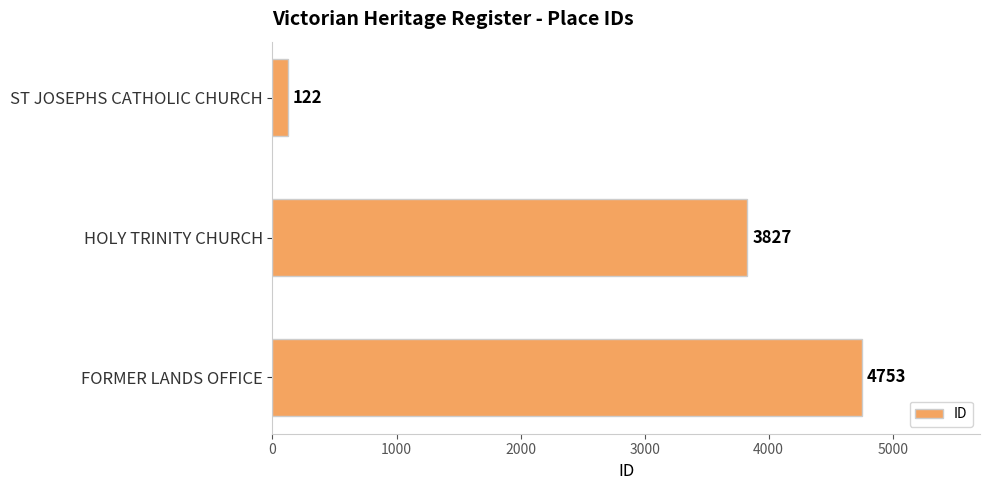

What is the ratio of the value at FORMER LANDS OFFICE to the value at ST JOSEPHS CATHOLIC CHURCH?

39.0